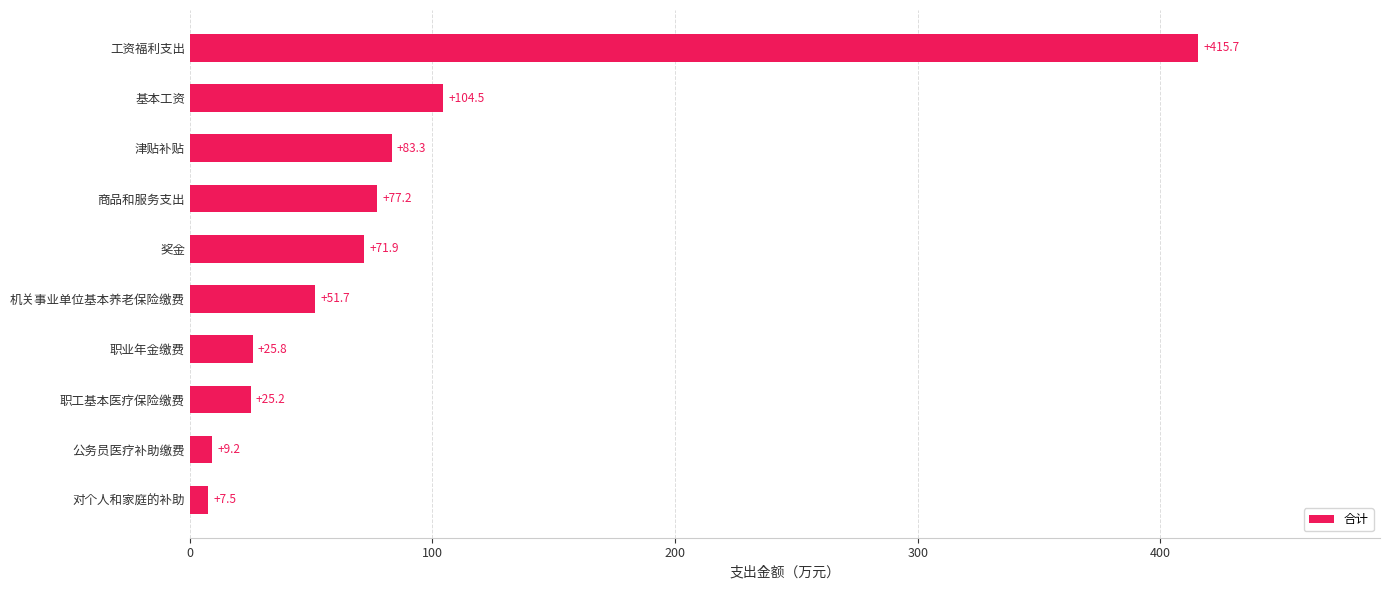

What is the change in value from 津贴补贴 to 基本工资?

+21.2